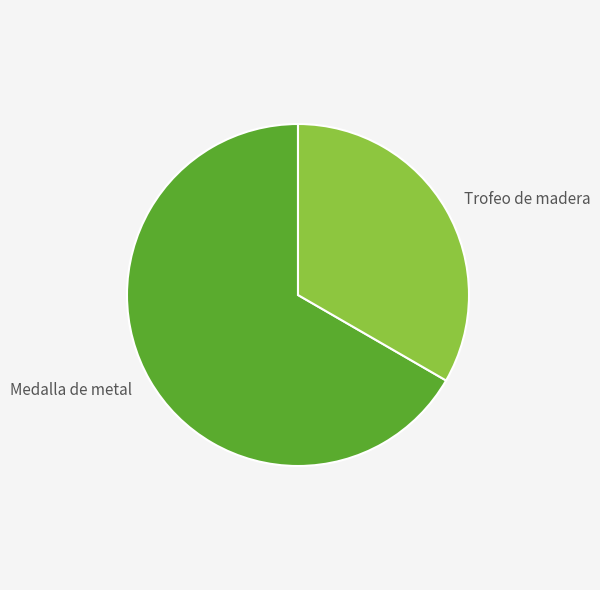

Is it true that Medalla de metal is 67% of the pie?

True